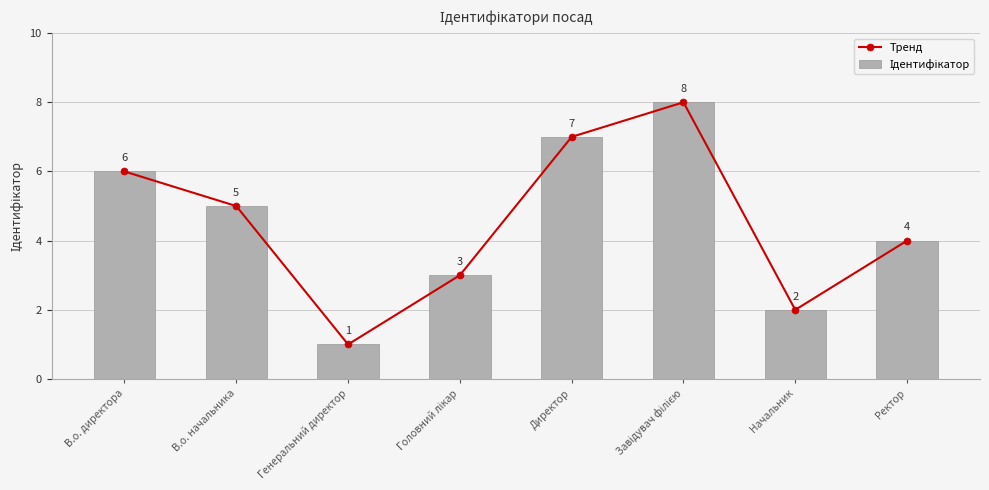

What position from the left is В.о. директора?

1